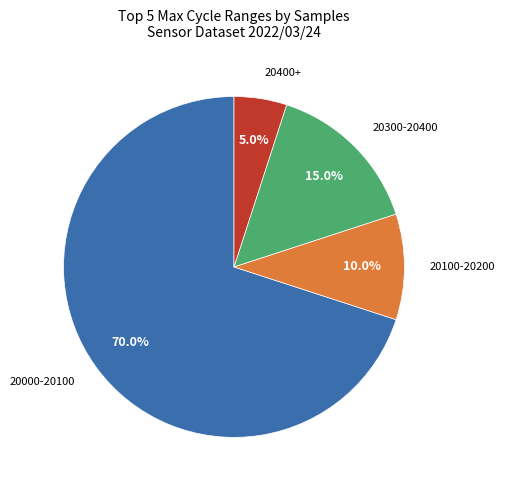

Is there any slice that represents more than half of the pie?

Yes